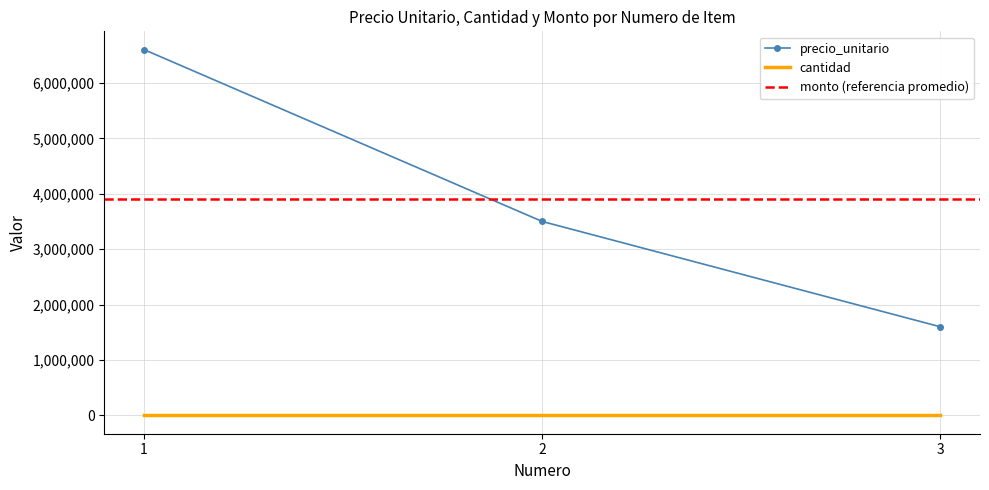

Is it true that cantidad equals 0 at 1?

True